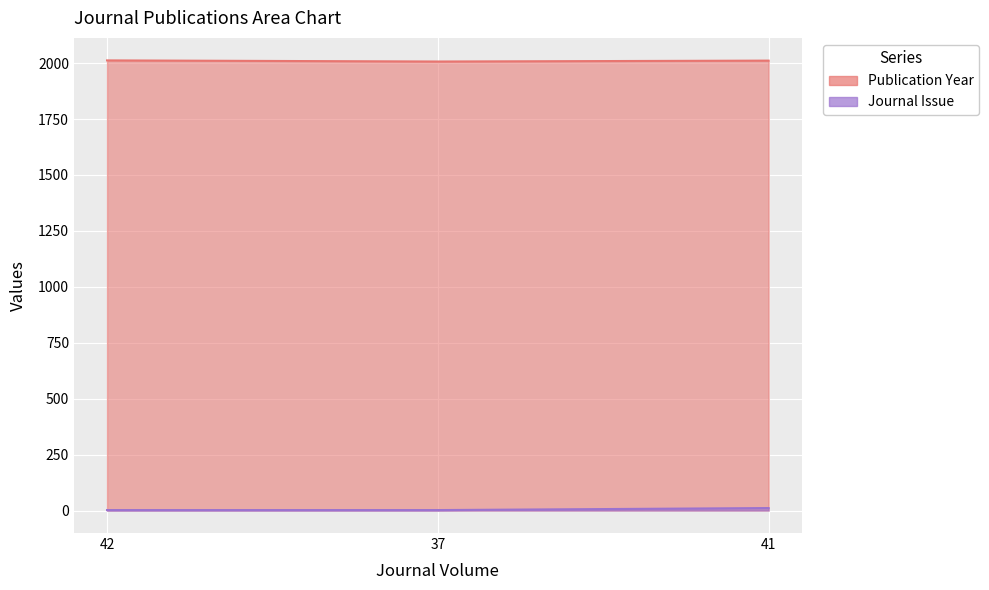

At how many categories does at least one series exceed 1758?

3